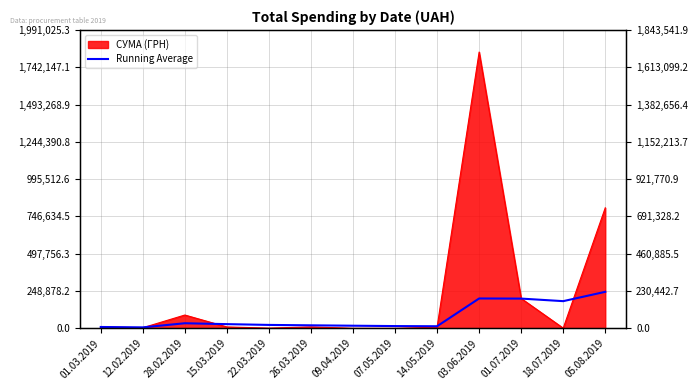

How many lines are shown in the chart?

1